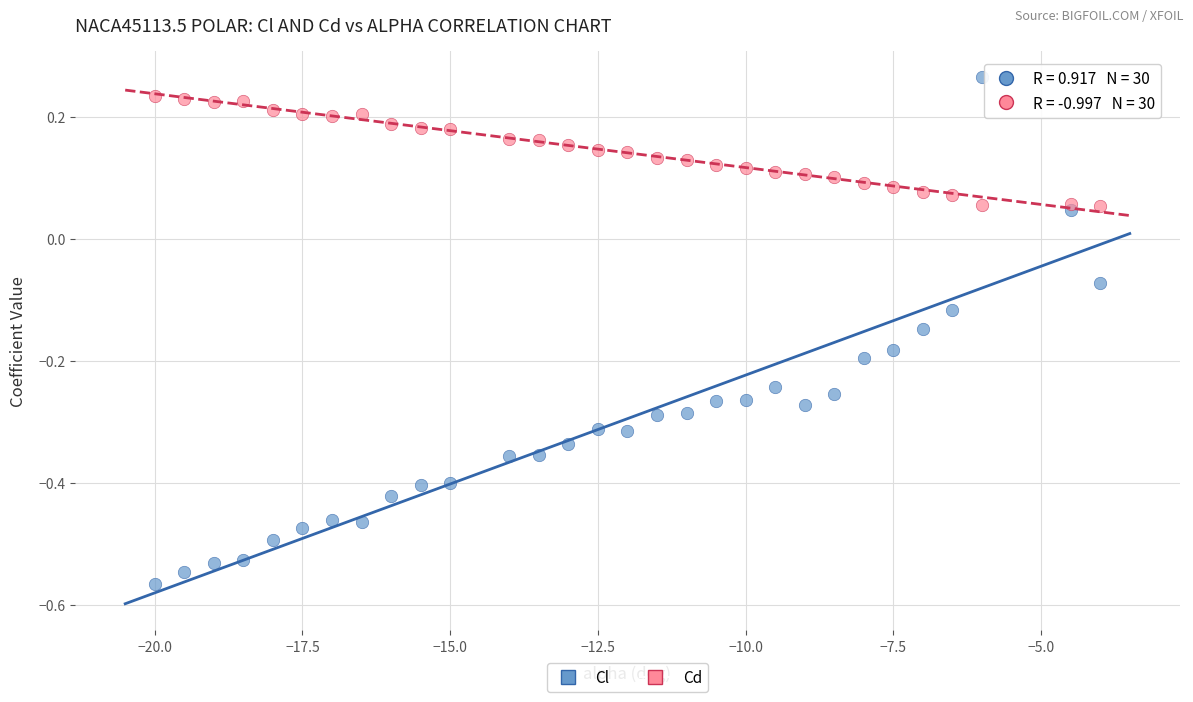

Which series contains the highest Y value?

Cl